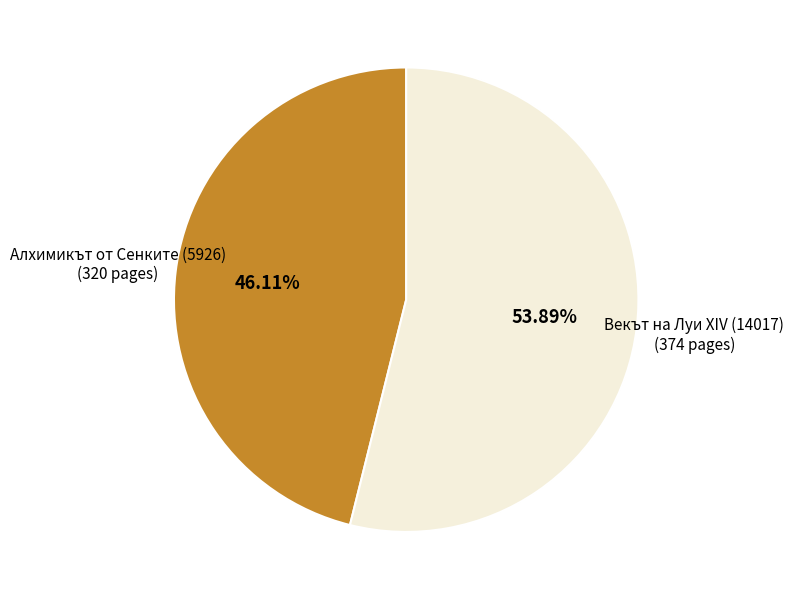

What percentage is NOT represented by Векът на Луи XIV (14017)?

46.1%